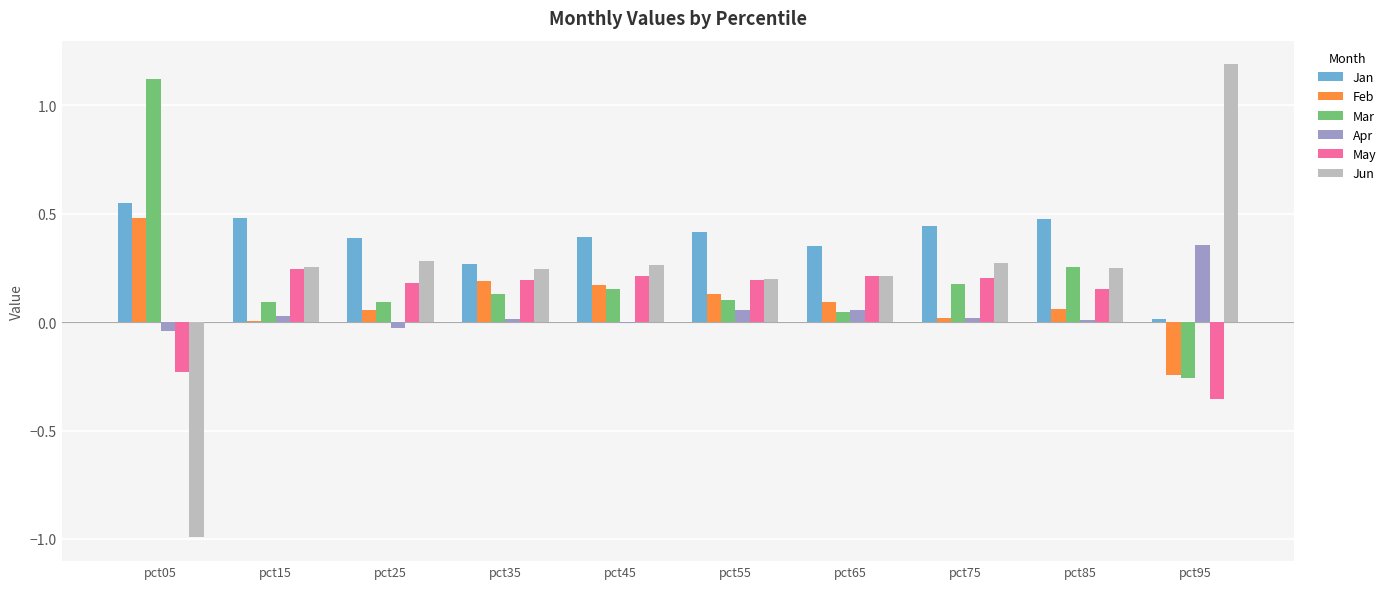

The Jan series shows 0.6 at pct45. True or false?

False